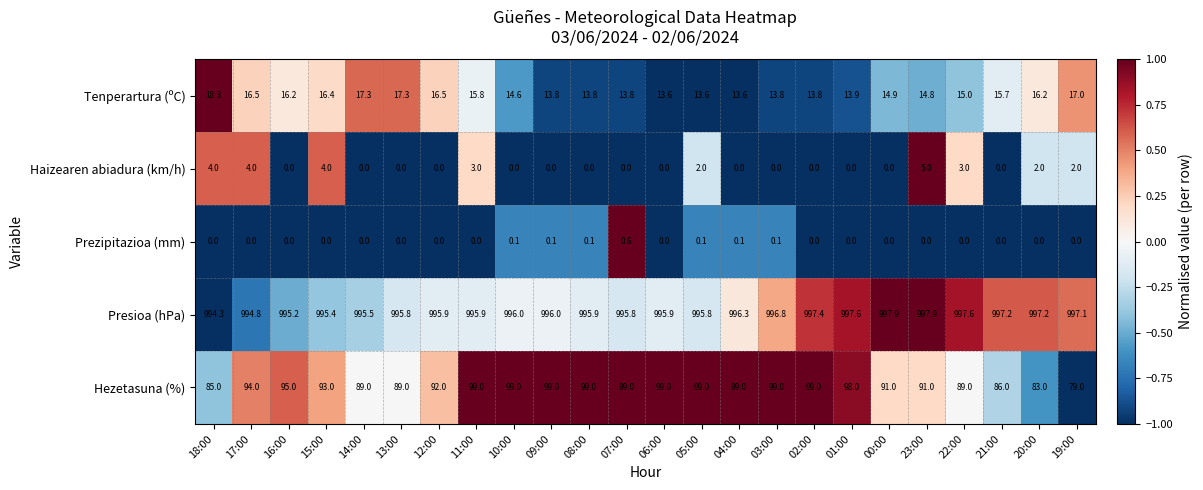

What is the maximum value for Hezetasuna (%)?

99.0